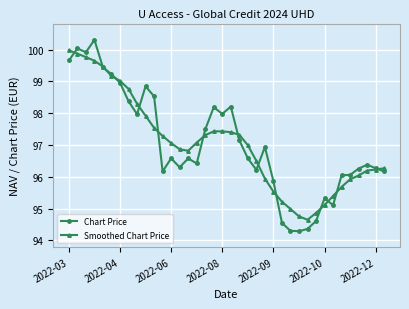

What is the maximum value for Chart Price?

100.3